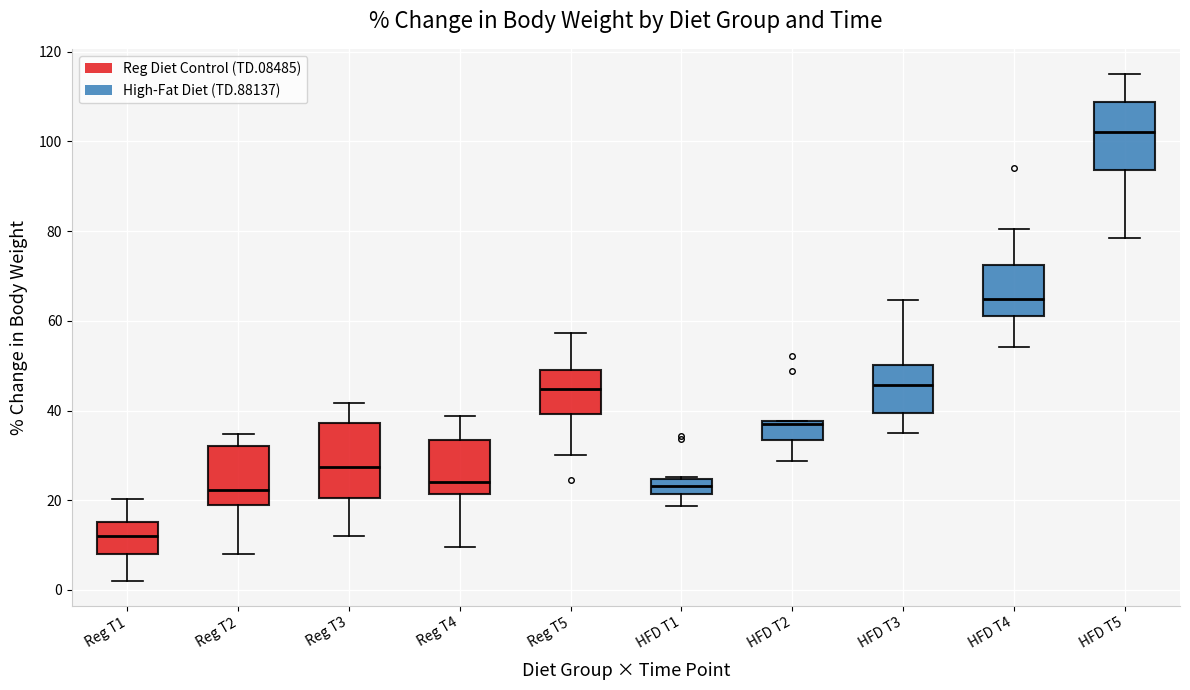

Where is the lower edge of the box for HFD T5 on the y-axis? The values are not printed on the chart, so give them approximately, as read against the axis.

94